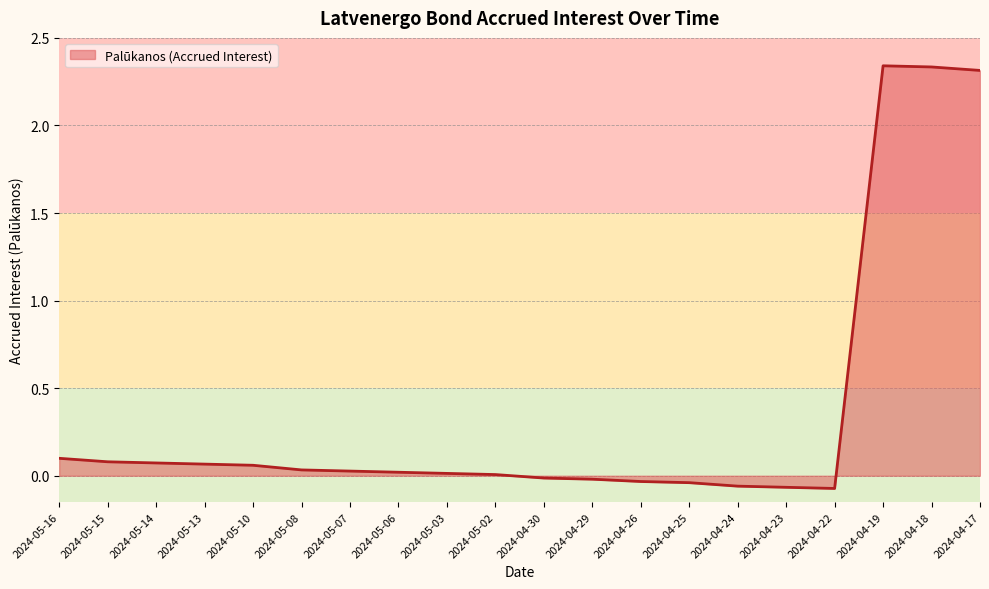

True or false: the data shows 0.0 at 2024-05-03.

True